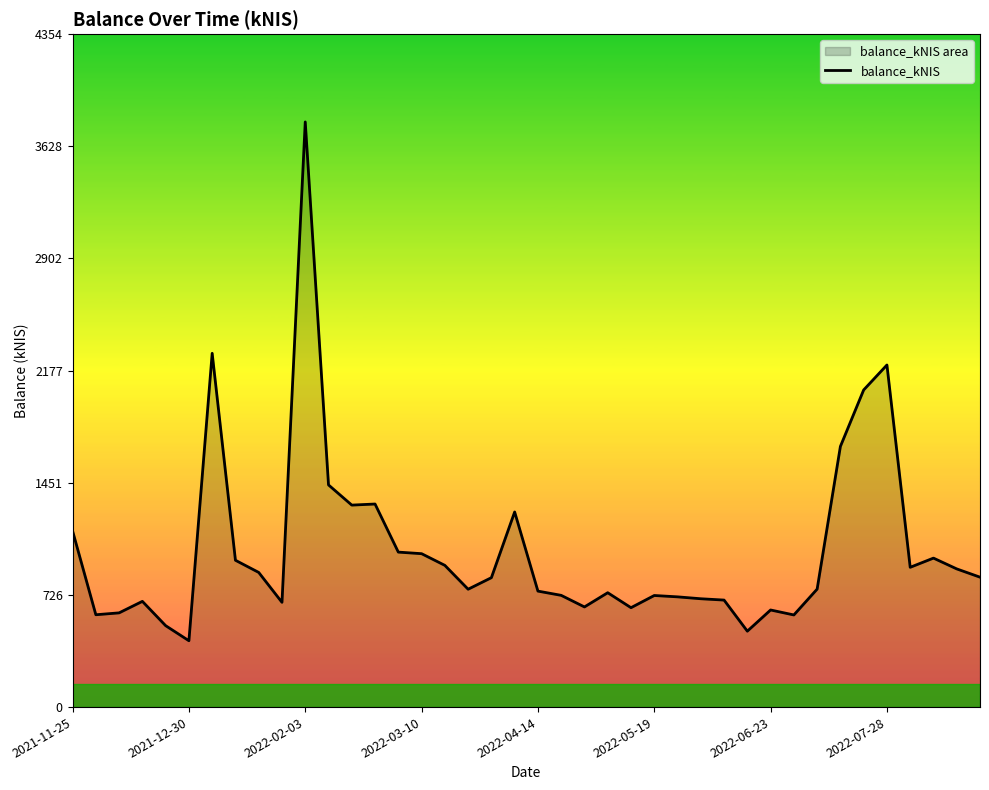

What is the greatest value displayed?

3785.8